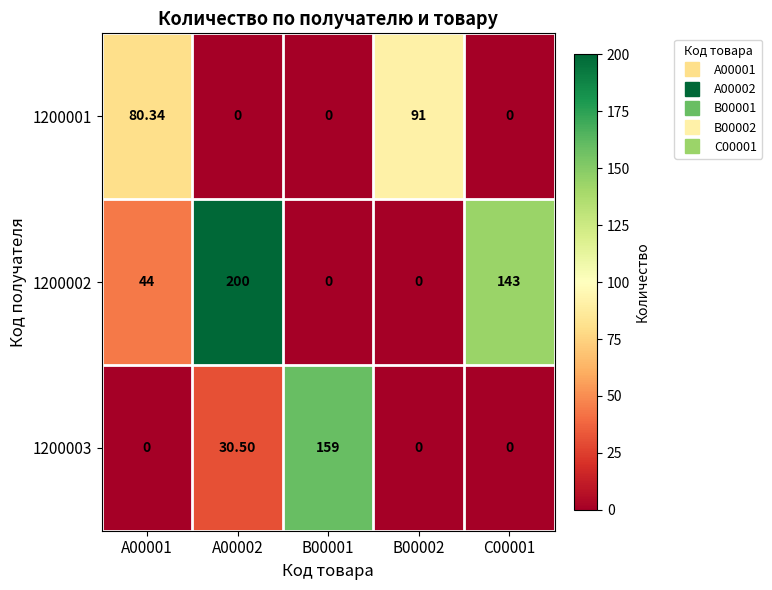

How many data points in 1200003 are above 0?

2